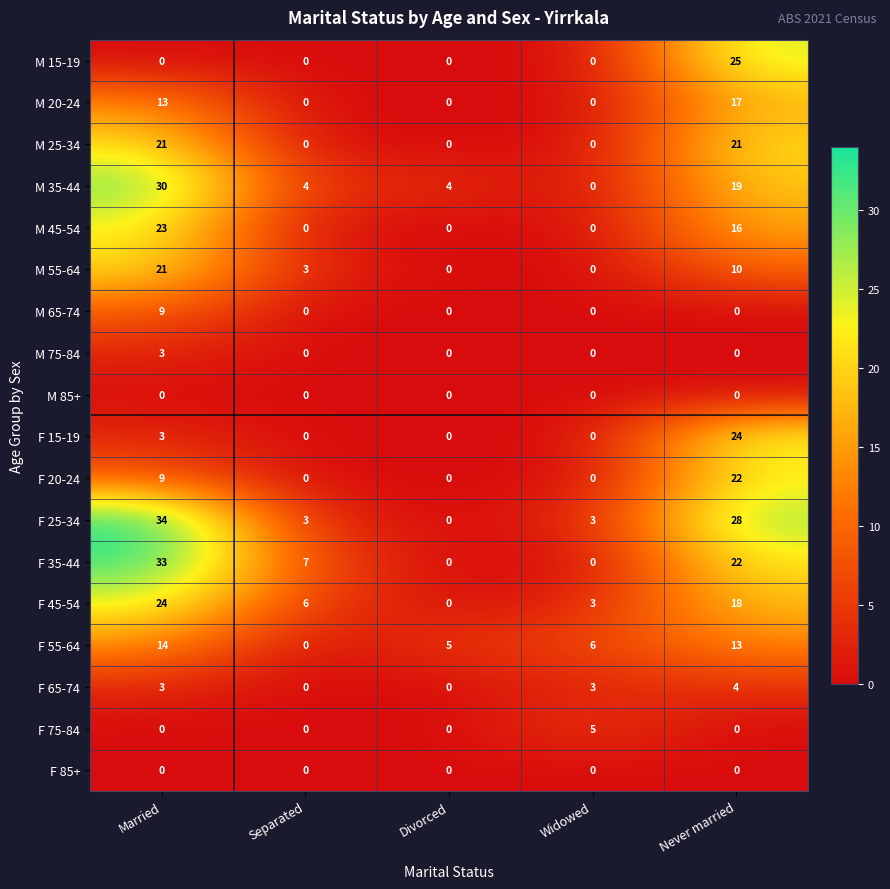

What is the difference between the F 45-54 values at Married and Separated?

18